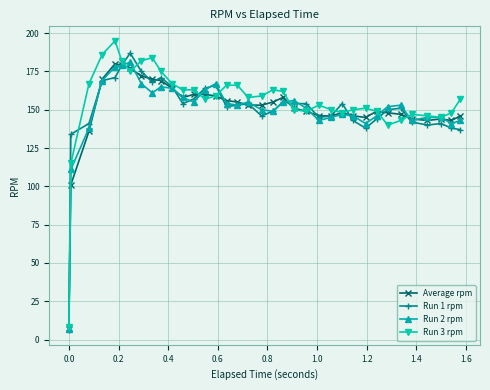

What is the value of the Run 2 rpm point at the 32nd from the left?

143